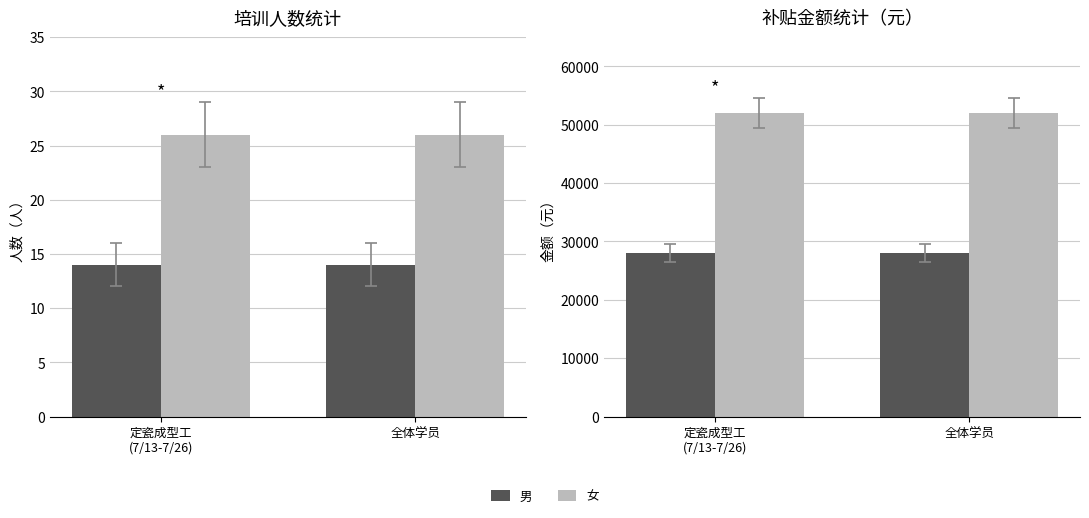

What is the average value of the 女 series?

52000